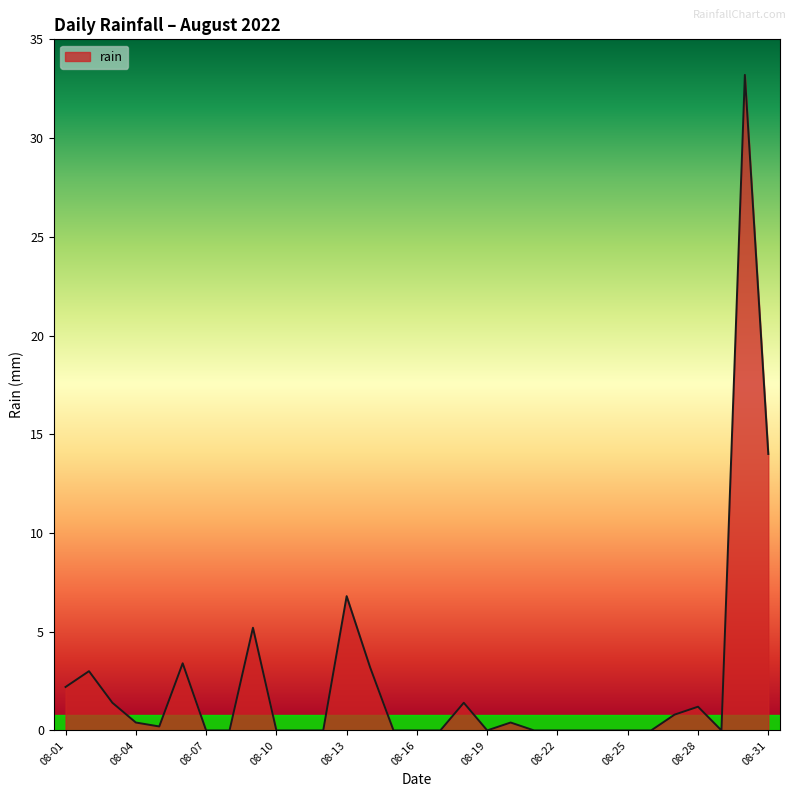

What is the difference between the maximum and minimum values?

33.2